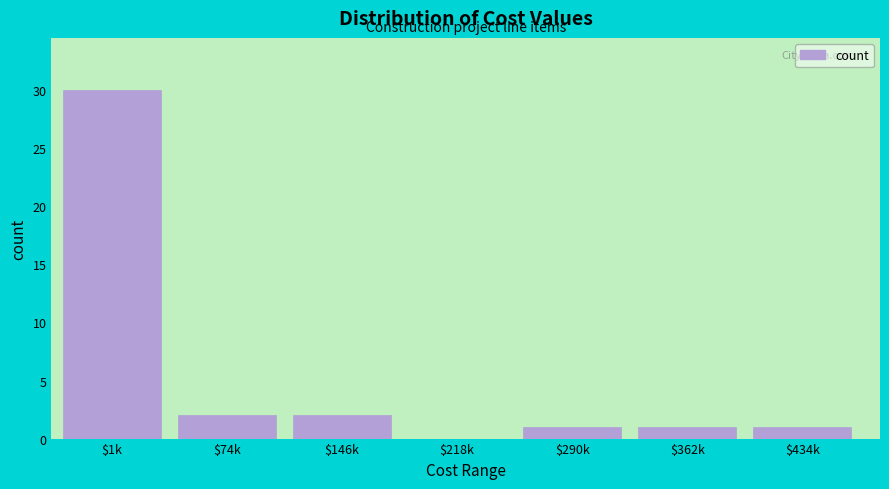

The chart shows a value of 1 at $434k. True or false?

True